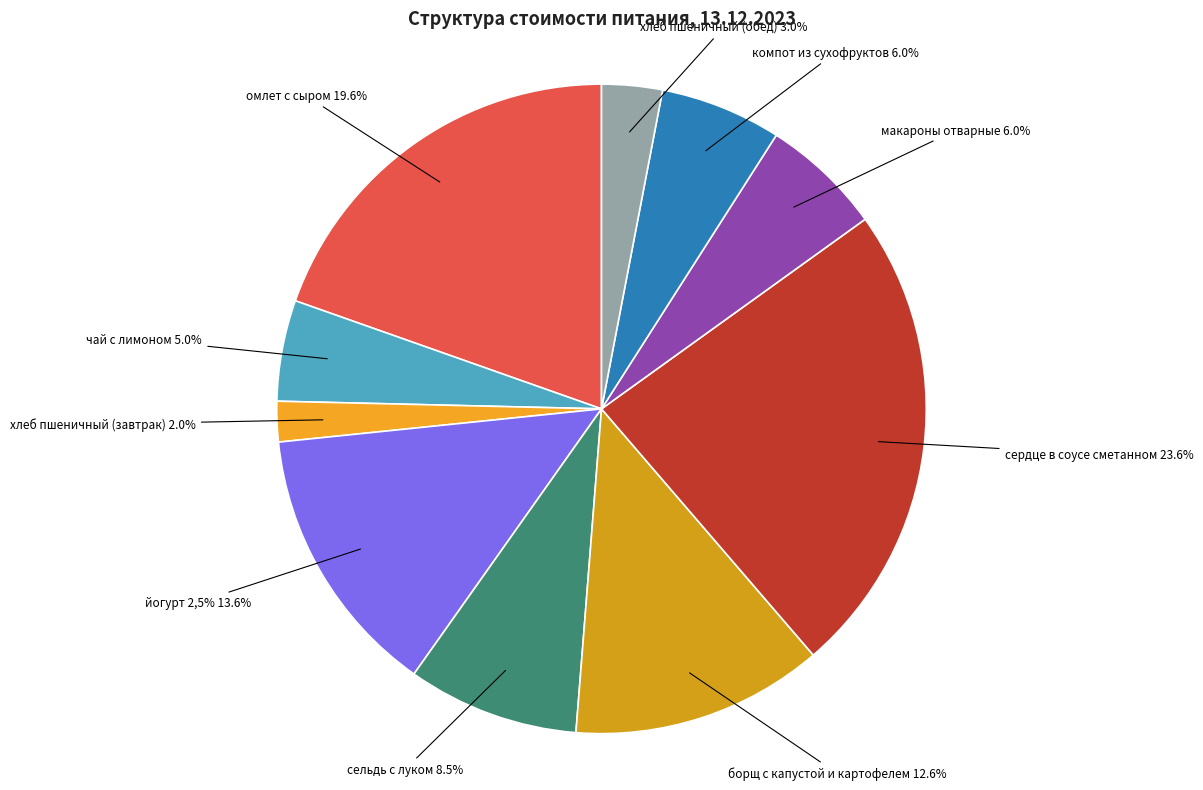

Rank the categories by value from lowest to highest.

хлеб пшеничный (завтрак), хлеб пшеничный (обед), чай с лимоном, макароны отварные, компот из сухофруктов, сельдь с луком, борщ с капустой и картофелем, йогурт 2,5%, омлет с сыром, сердце в соусе сметанном